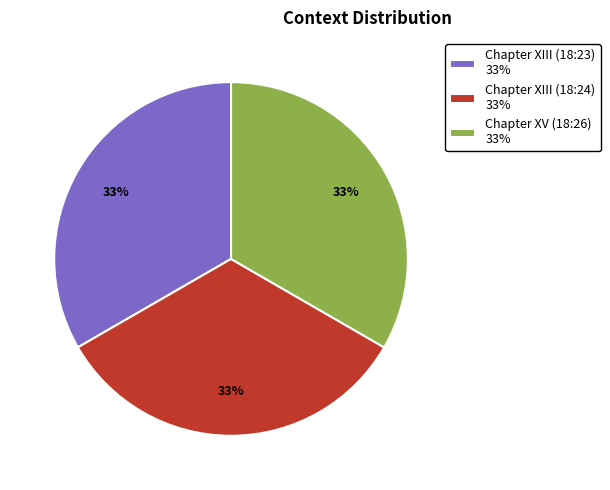

To the nearest percent, what is the combined percentage of Chapter XIII (18:23) 33% and Chapter XIII (18:24) 33%?

67%